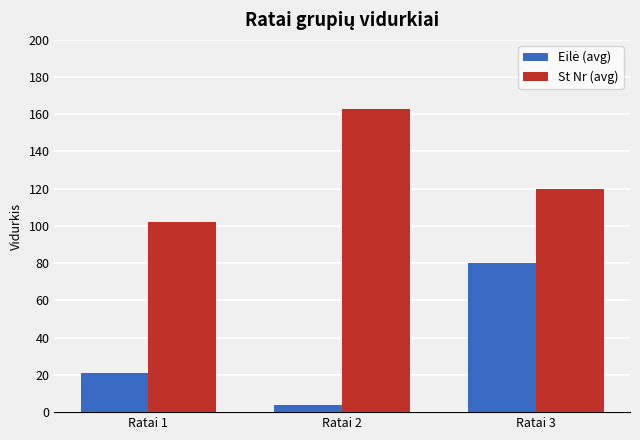

List the labels in order of St Nr (avg) value, largest first.

Ratai 2, Ratai 3, Ratai 1